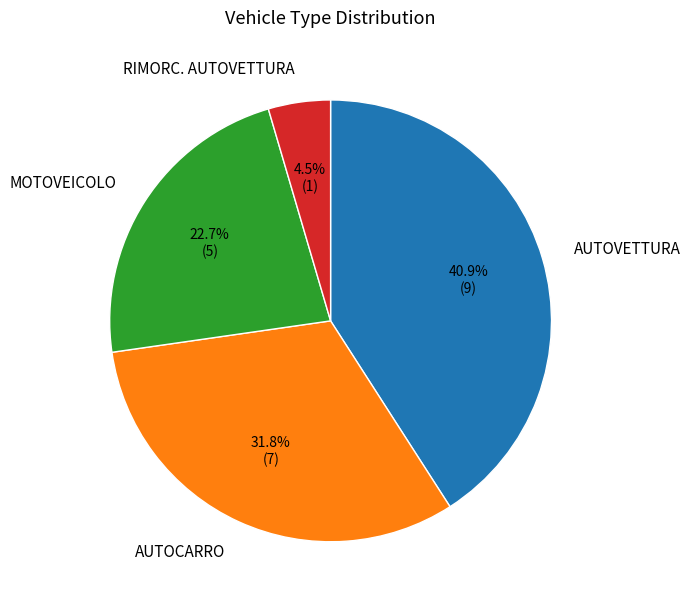

Is there any slice that represents more than half of the pie?

No